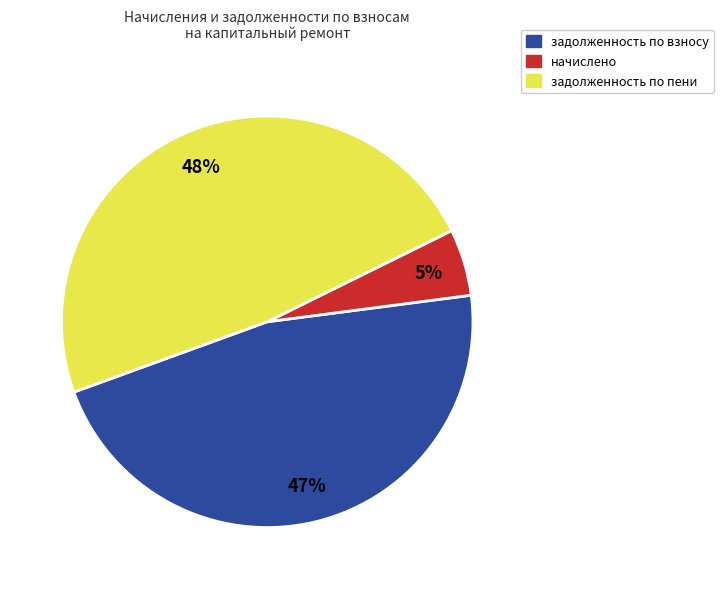

How many slices are in this pie chart?

3